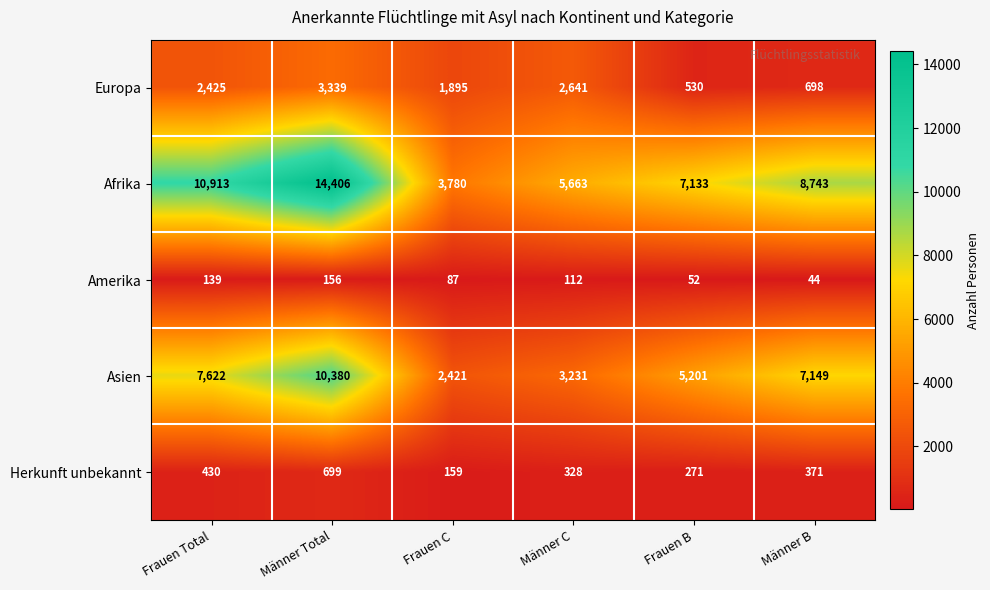

Which series has the largest total across all categories?

Afrika